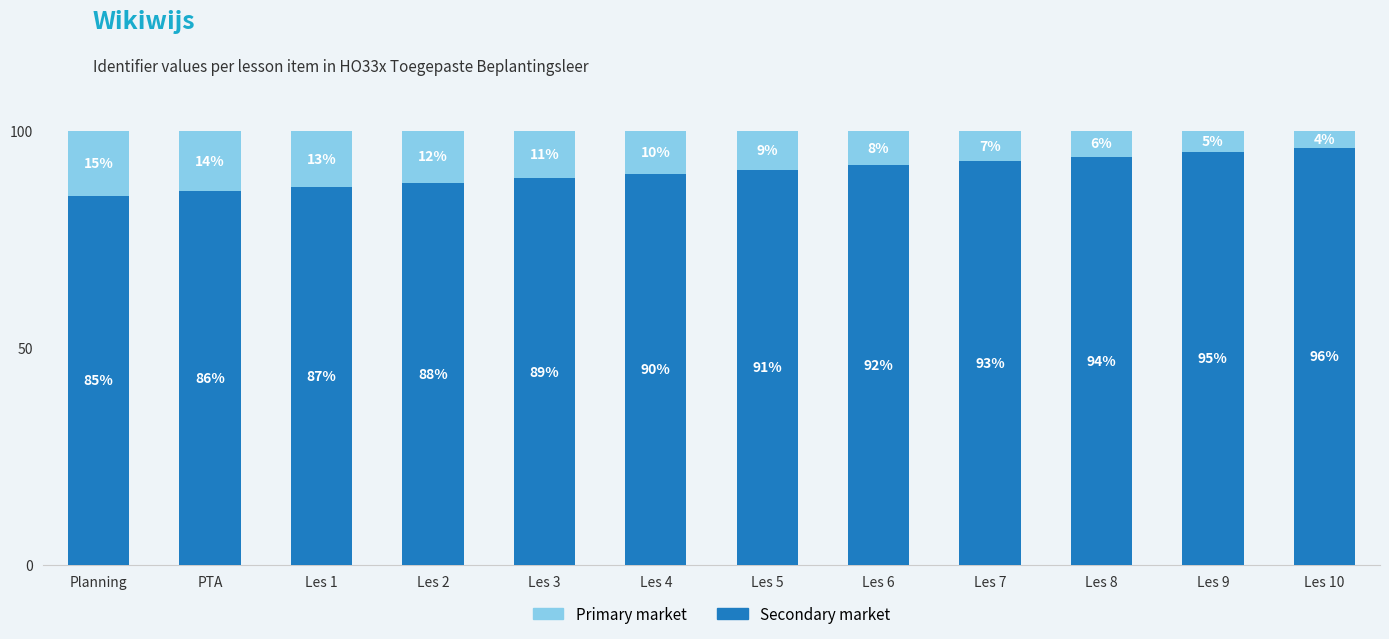

The value of Secondary market at Les 1 is 87. True or false?

True